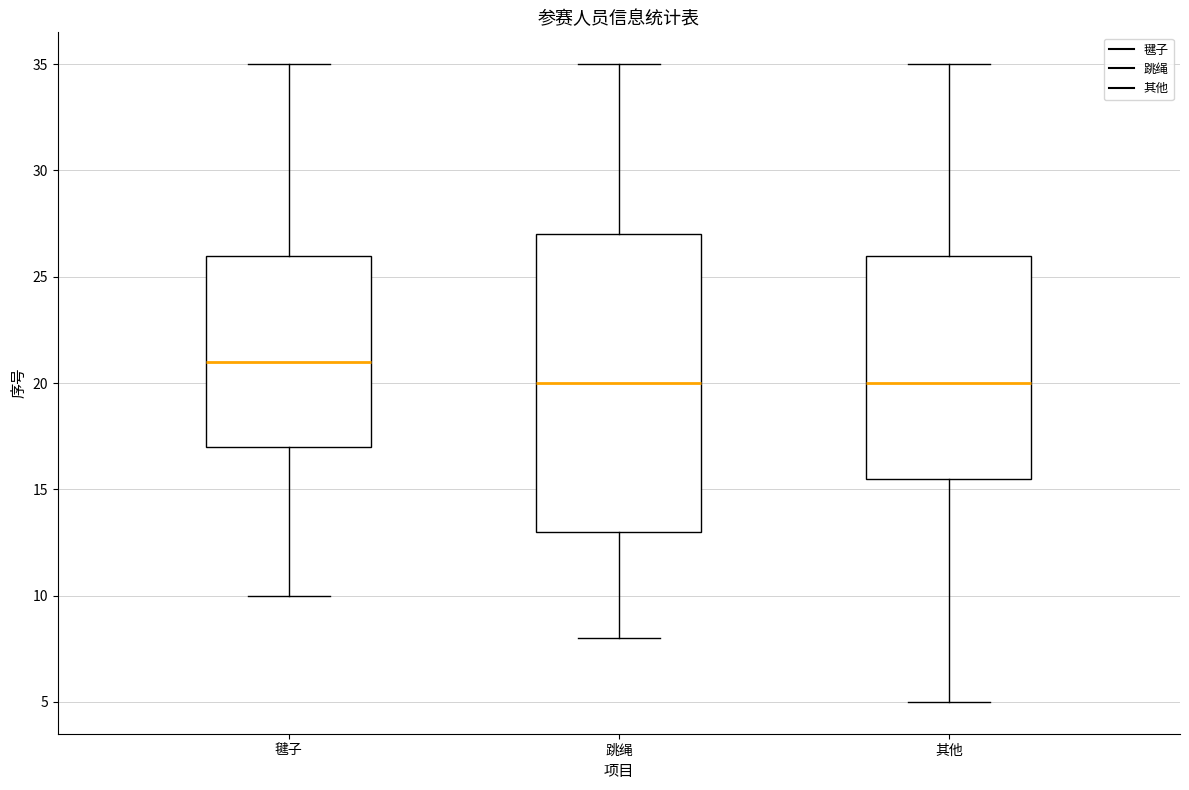

Which box is the tallest, from its lower edge to its upper edge?

跳绳